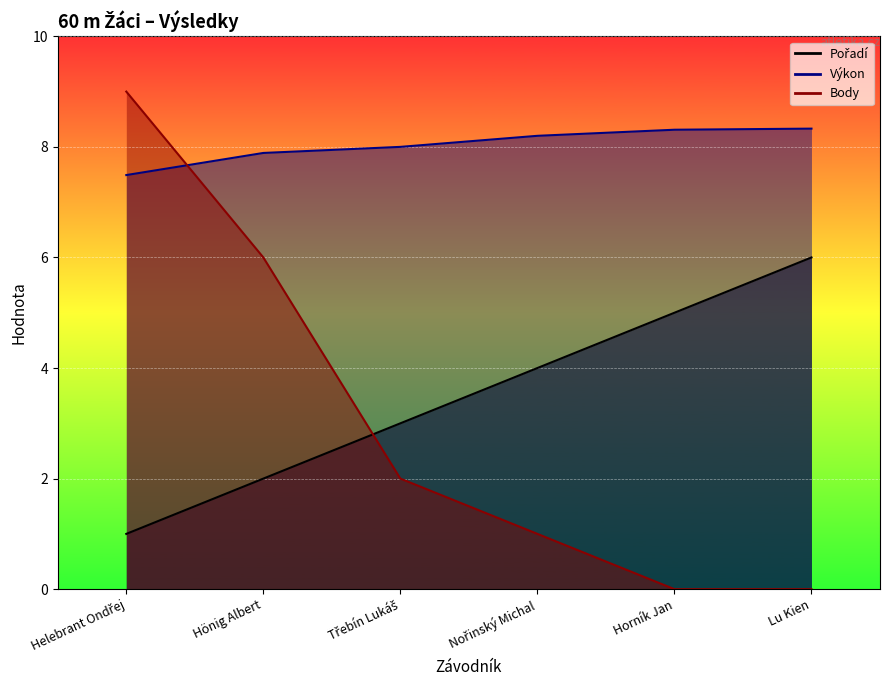

Is the value of Body at Třebín Lukáš greater than the value of Pořadí at Helebrant Ondřej?

Yes